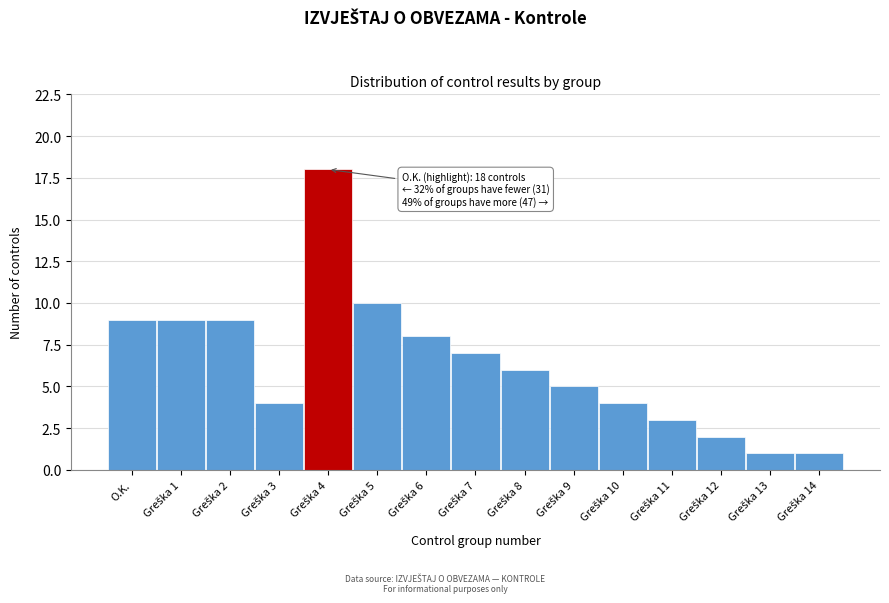

Reading left to right, transcribe all the data shown in this chart.

9	9	9	4	18	10	8	7	6	5	4	3	2	1	1